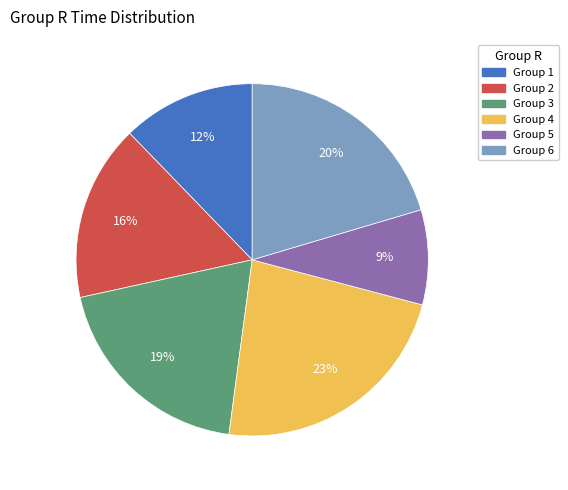

To the nearest percent, what is the difference between the largest and smallest slice percentages?

14%